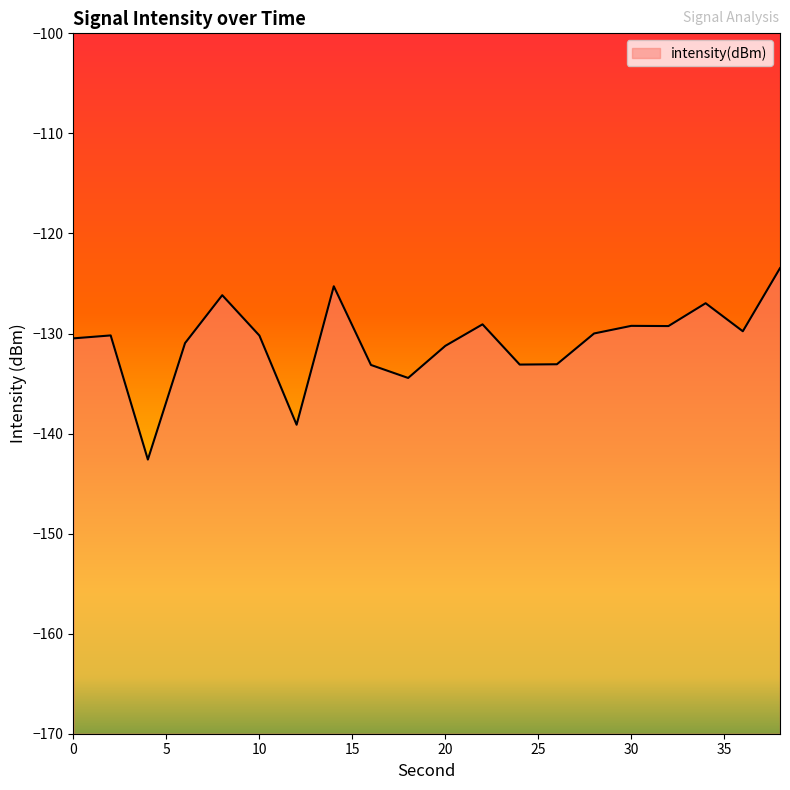

At which label is the value closest to -133?

26